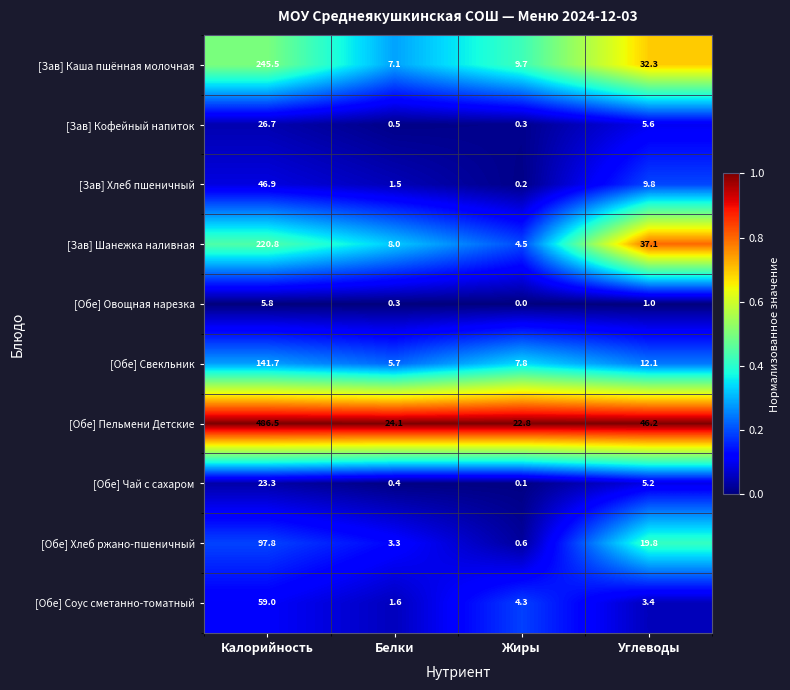

Count the number of data series in this chart.

10